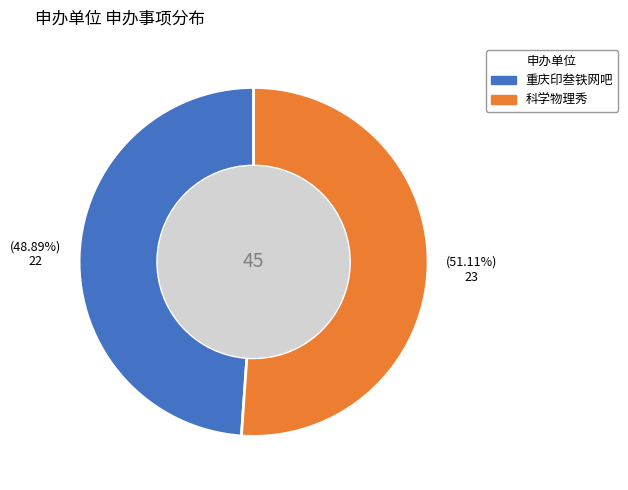

How many segments does this pie chart have?

2